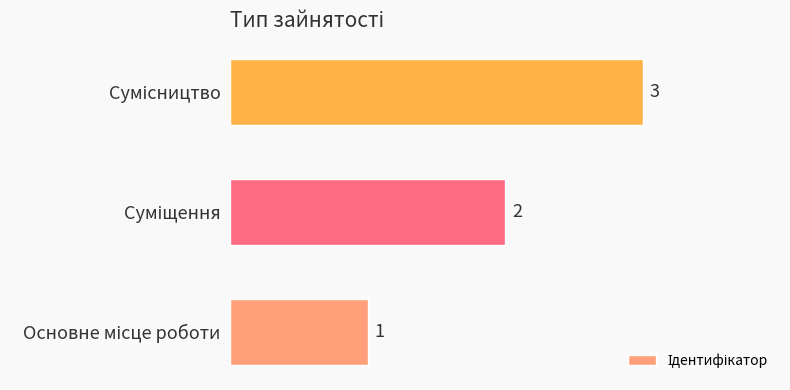

Count the values in the range 1 to 3.

3